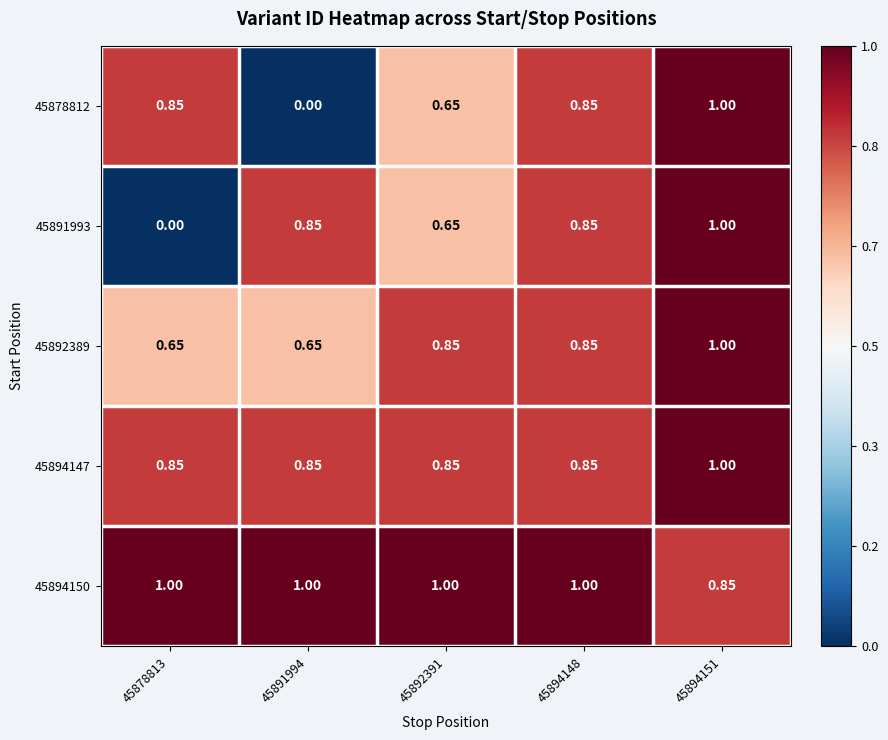

Is the value of 45891993 at 45892391 greater than the value of 45894147 at 45878813?

No